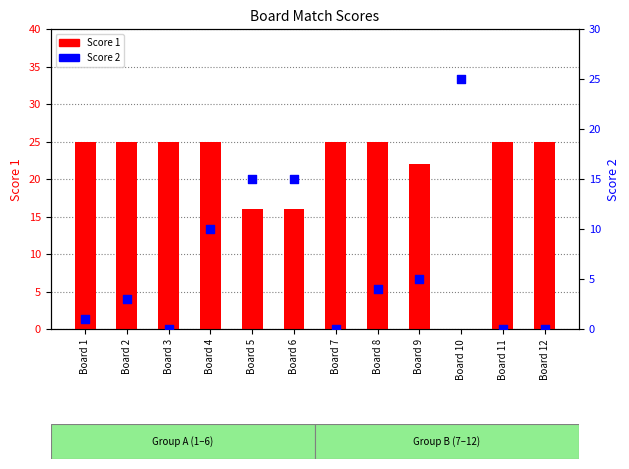

What is the total value across all series at Board 10?

25